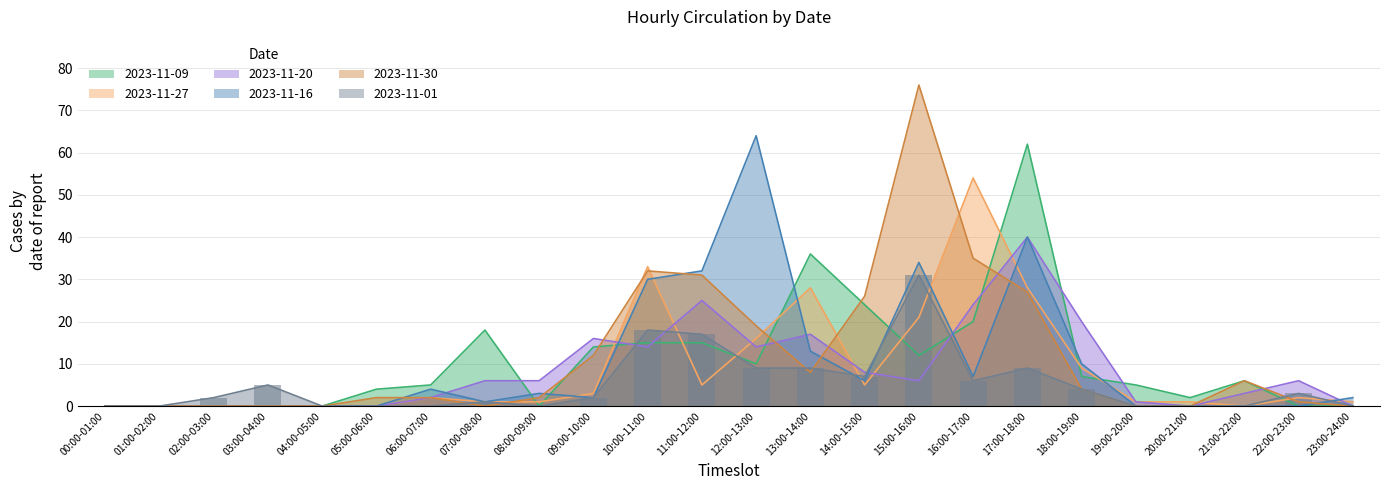

Reading left to right, list all the values displayed in this chart.

2023-11-09: 0	0	0	0	0	4	5	18	0	14	15	15	10	36	24	12	20	62	7	5	2	6	0	0
2023-11-27: 0	0	0	0	0	0	2	1	1	3	33	5	16	28	5	21	54	28	9	1	1	0	2	1
2023-11-20: 0	0	0	0	0	0	2	6	6	16	14	25	14	17	8	6	24	40	20	1	0	3	6	0
2023-11-16: 0	0	0	0	0	0	4	1	3	2	30	32	64	13	6	34	7	40	10	0	0	0	0	2
2023-11-30: 0	0	0	0	0	2	2	0	2	12	32	31	19	8	26	76	35	27	4	0	0	6	1	0
2023-11-01: 0	0	2	5	0	0	0	1	0	2	18	17	9	9	7	31	6	9	4	0	0	0	3	0